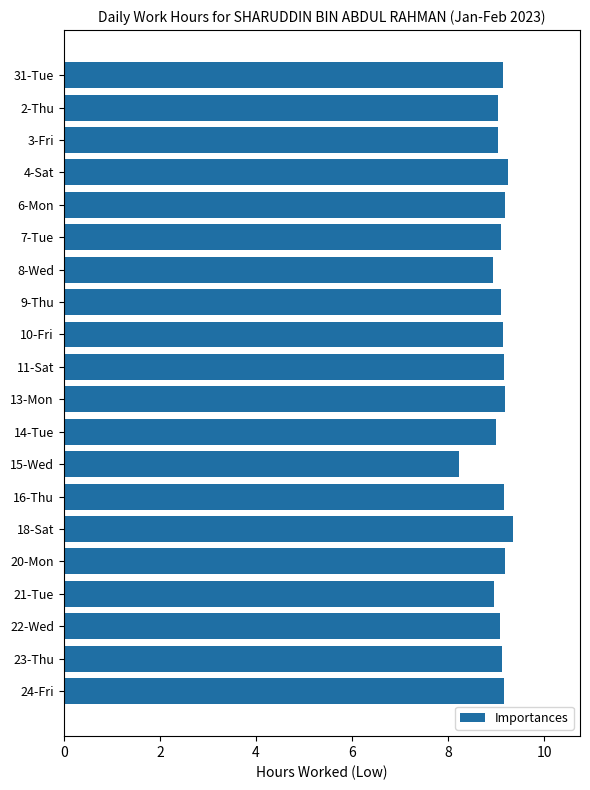

The value at 31-Tue is 15.2. True or false?

False